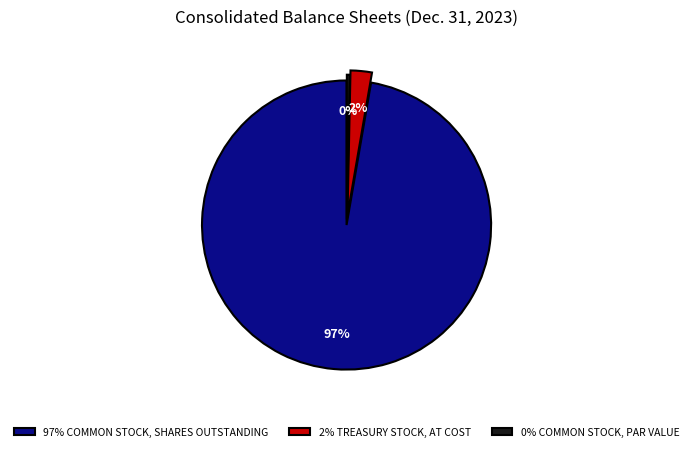

What is the smallest slice in the pie chart?

0% COMMON STOCK, PAR VALUE